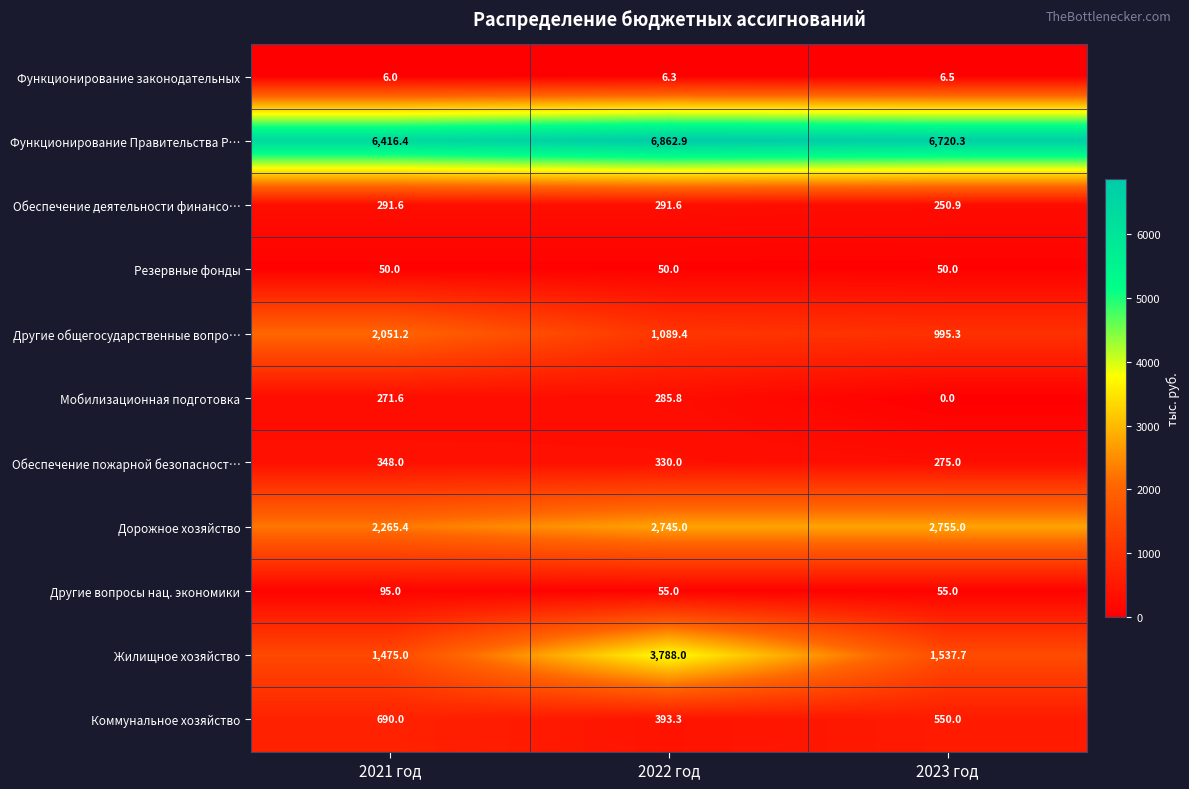

Which series has the largest total across all categories?

Функционирование Правительства Р…